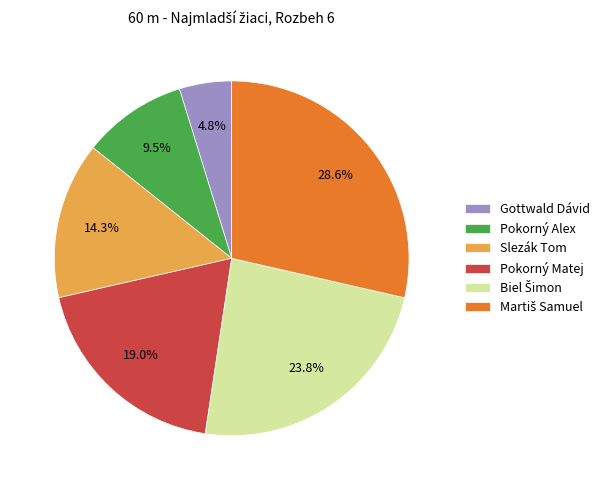

What is the smallest slice in the pie chart?

Gottwald Dávid